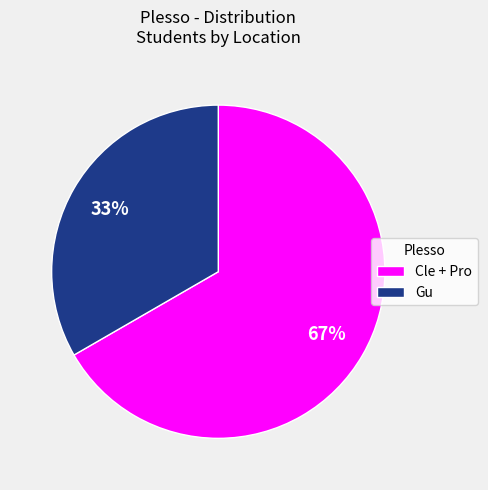

Which has a higher value, Cle + Pro or Gu?

Cle + Pro